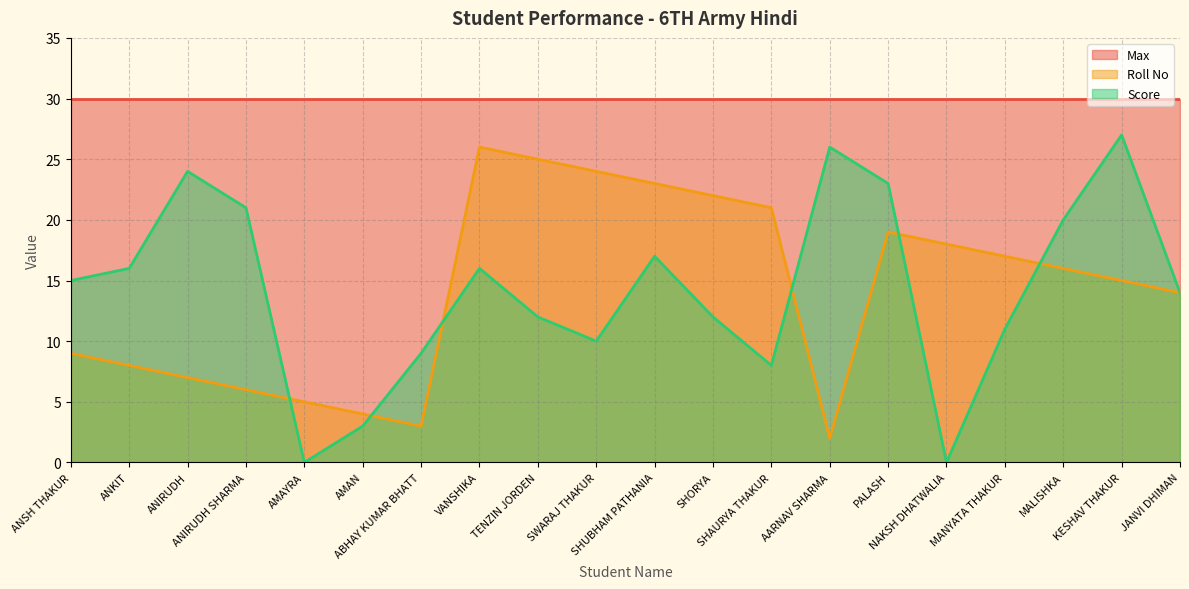

In Roll No, how many points are higher than both neighbors (excluding endpoints)?

2